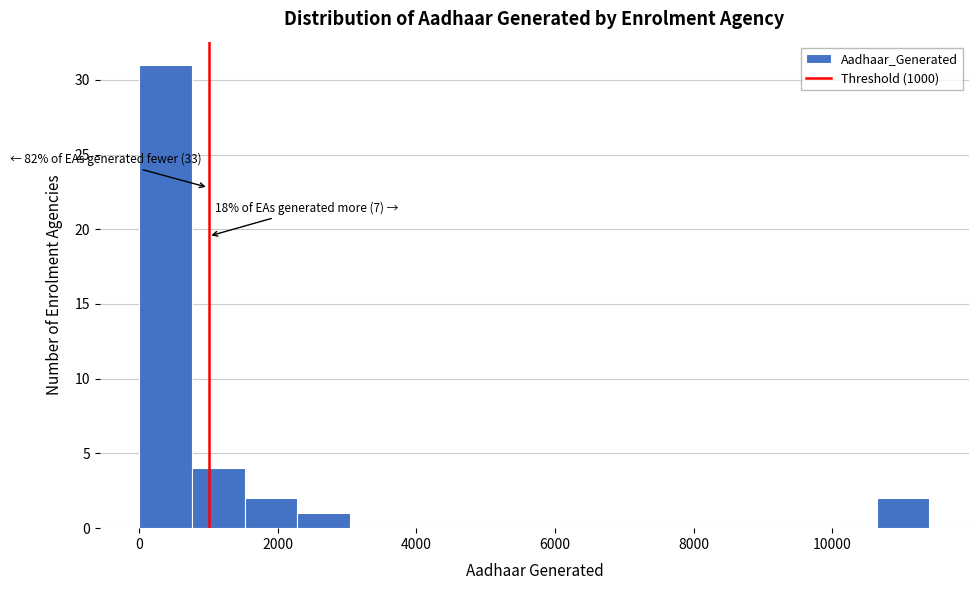

Around what value on the x-axis is the tallest bar? Give the approximate position of its centre, as read against the axis.

400